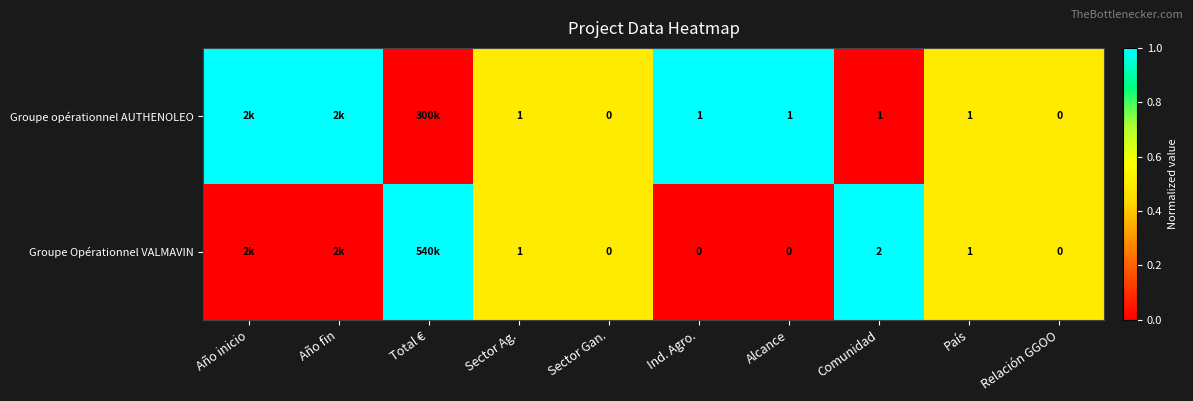

True or false: Groupe opérationnel AUTHENOLEO has a value of 1 at Comunidad.

True